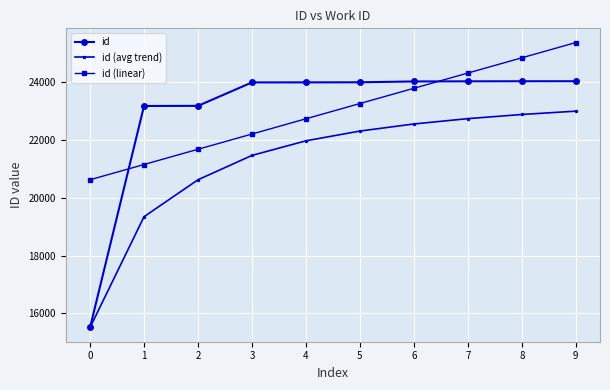

Rank the categories by id (avg trend) value from lowest to highest.

0, 1, 2, 3, 4, 5, 6, 7, 8, 9